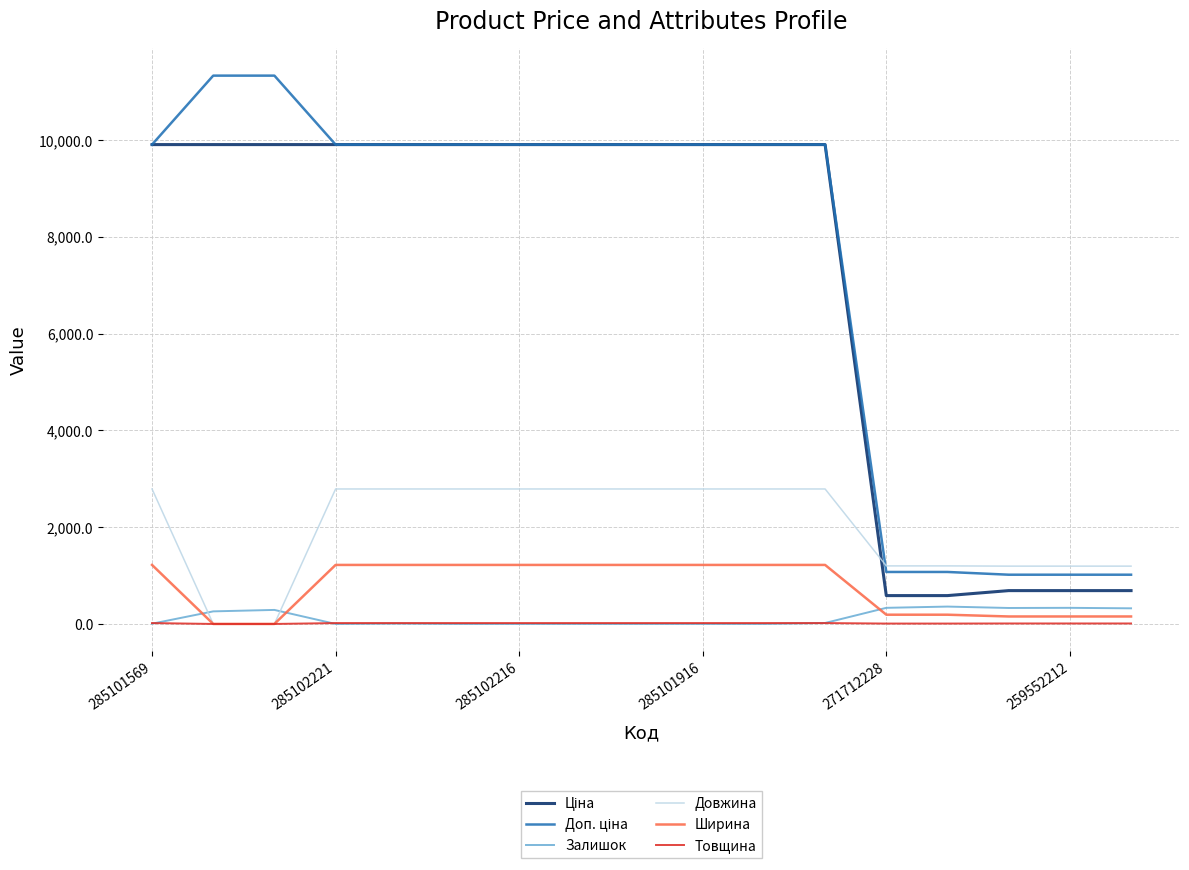

True or false: Ширина and Залишок cross at least once.

True